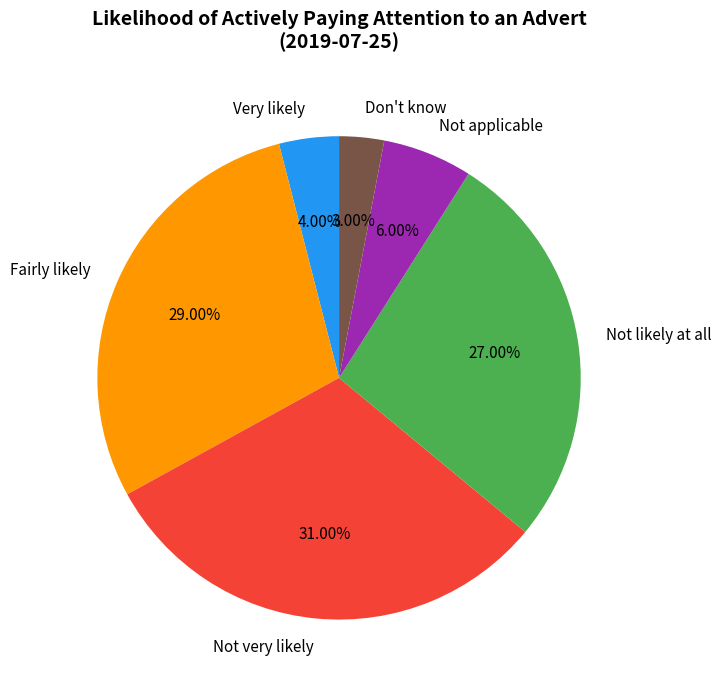

Between Don't know and Not likely at all, which is larger?

Not likely at all